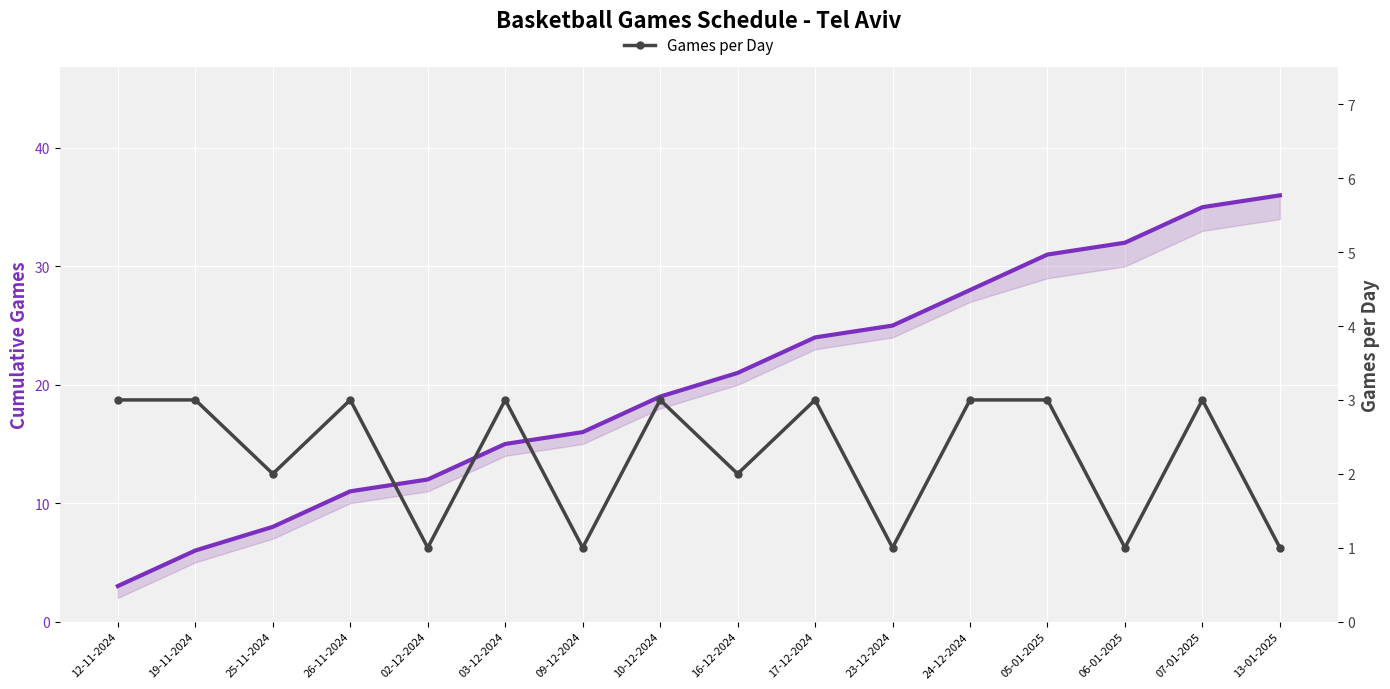

Where does the Cumulative Games series first go above 21?

17-12-2024